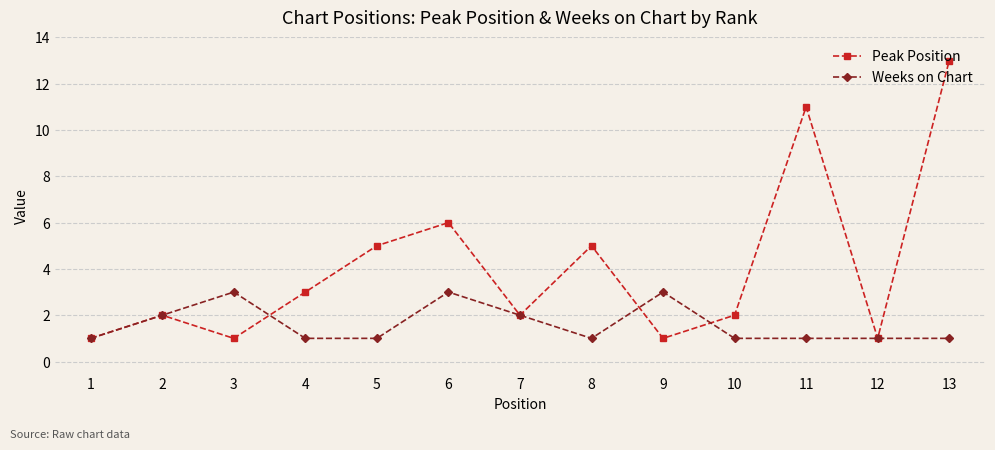

Which series has the widest spread of values?

Peak Position